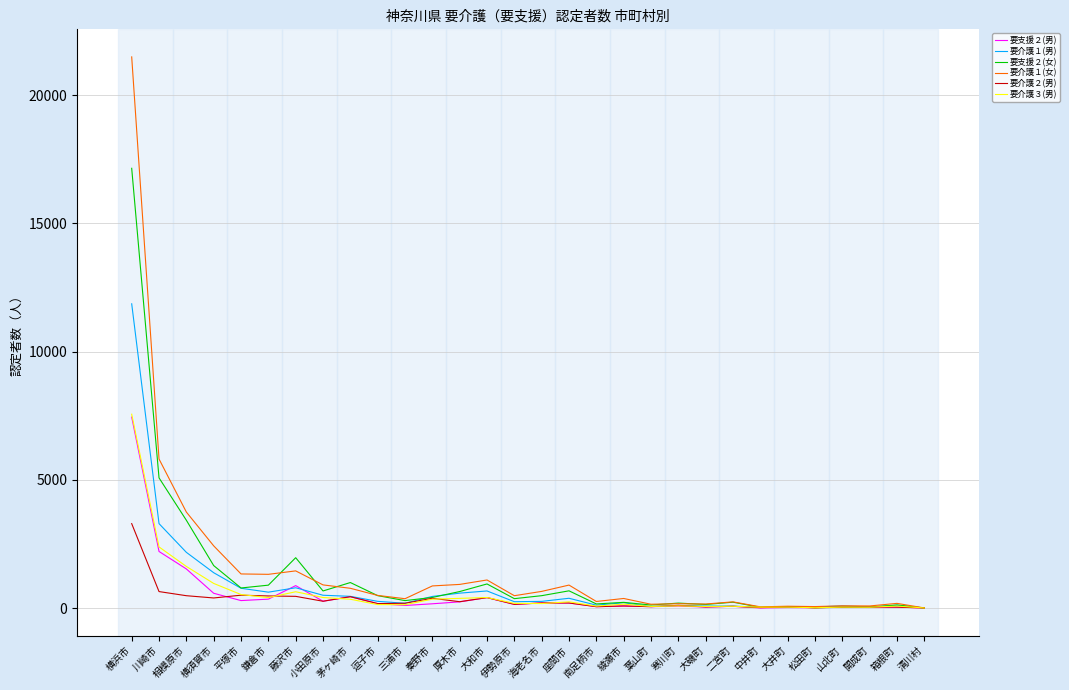

What is the smallest value displayed?

5